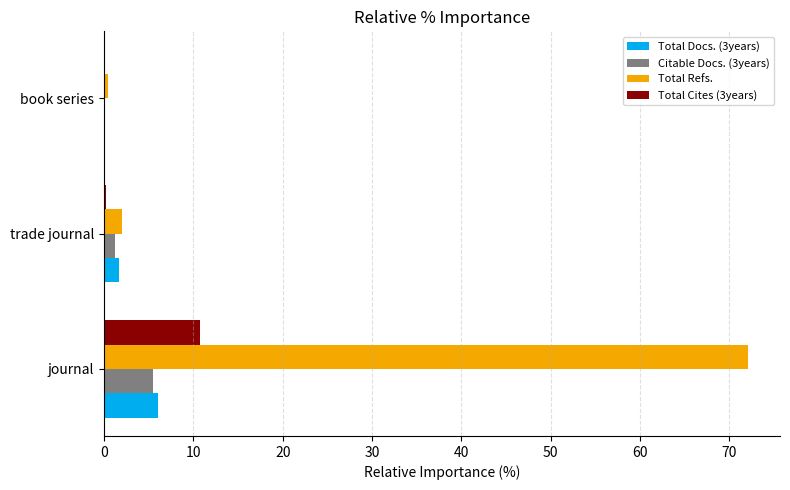

Between journal and book series, which series saw the biggest shift?

Total Refs.